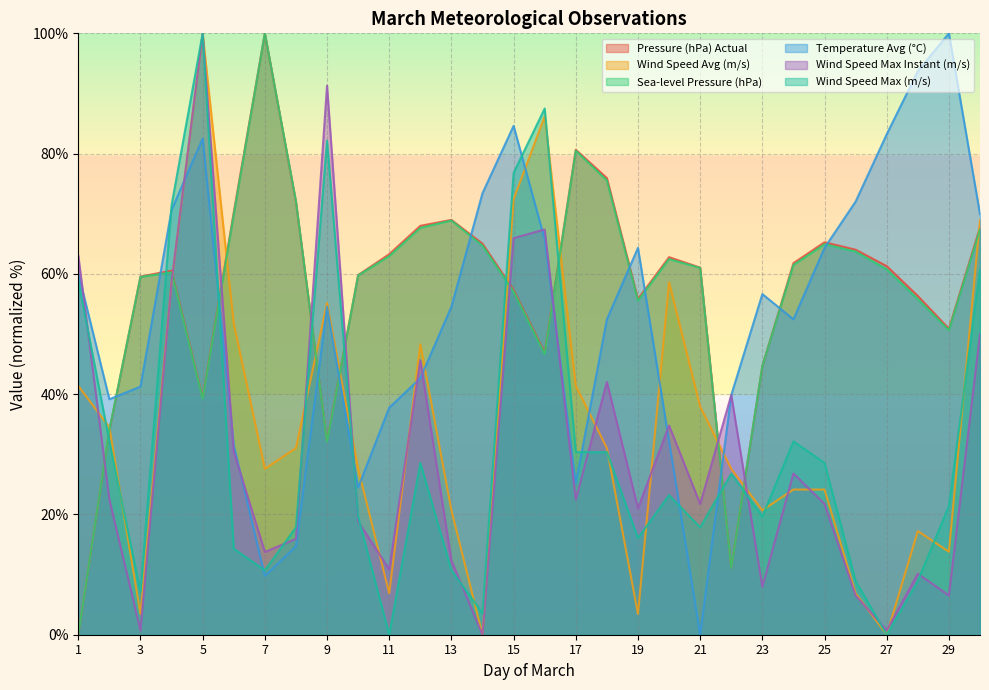

True or false: Temperature Avg (°C) has a value of 52.4 at 18.

True